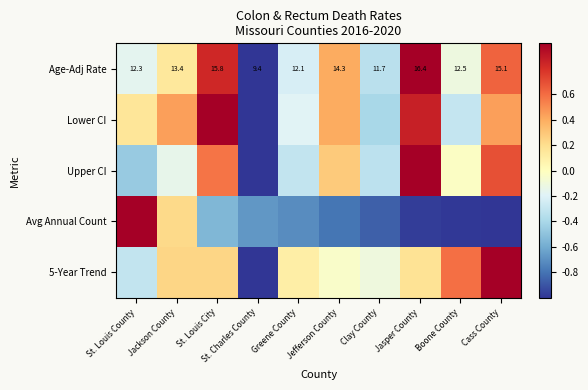

At which label is Age-Adj Rate closest to 12?

Greene County